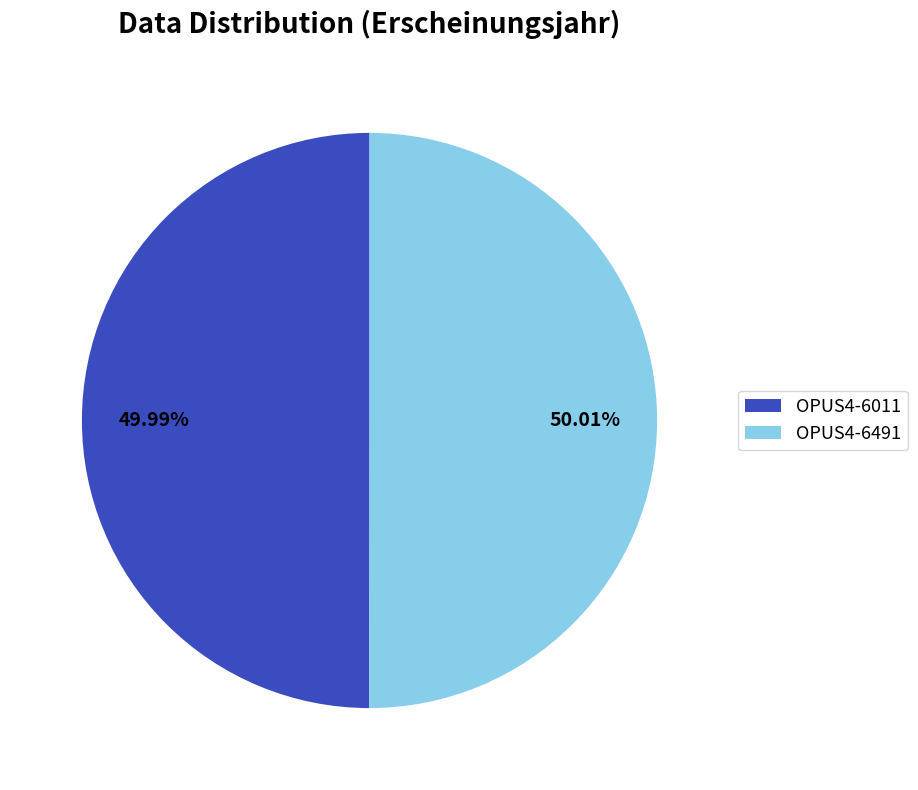

How much of the chart is everything except OPUS4-6491?

50.0%